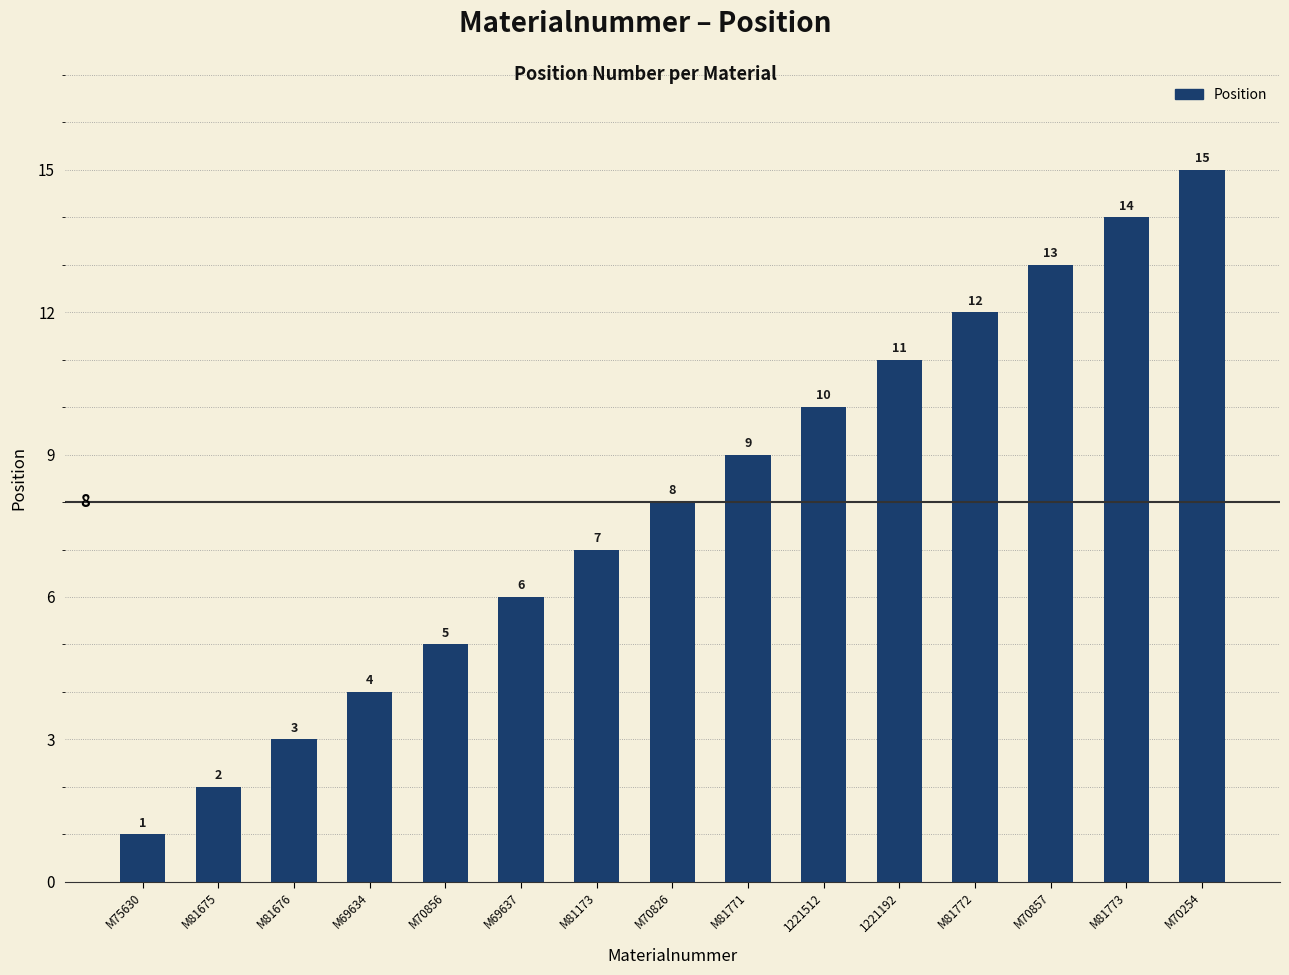

What is the sum of all values?

120